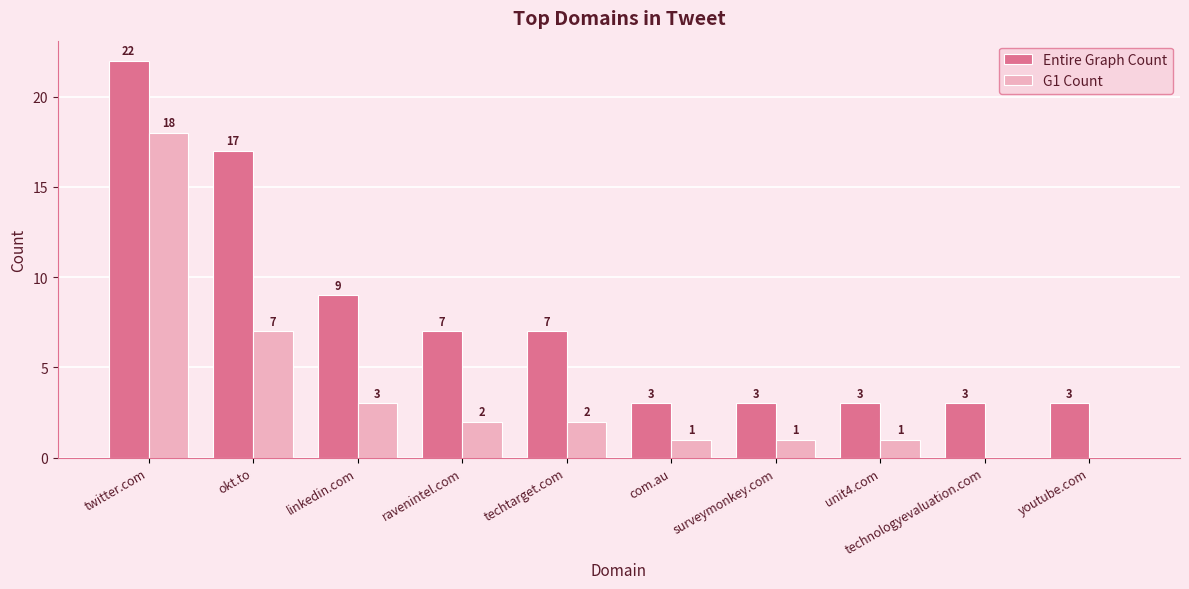

Is it true that Entire Graph Count equals 3 at youtube.com?

True